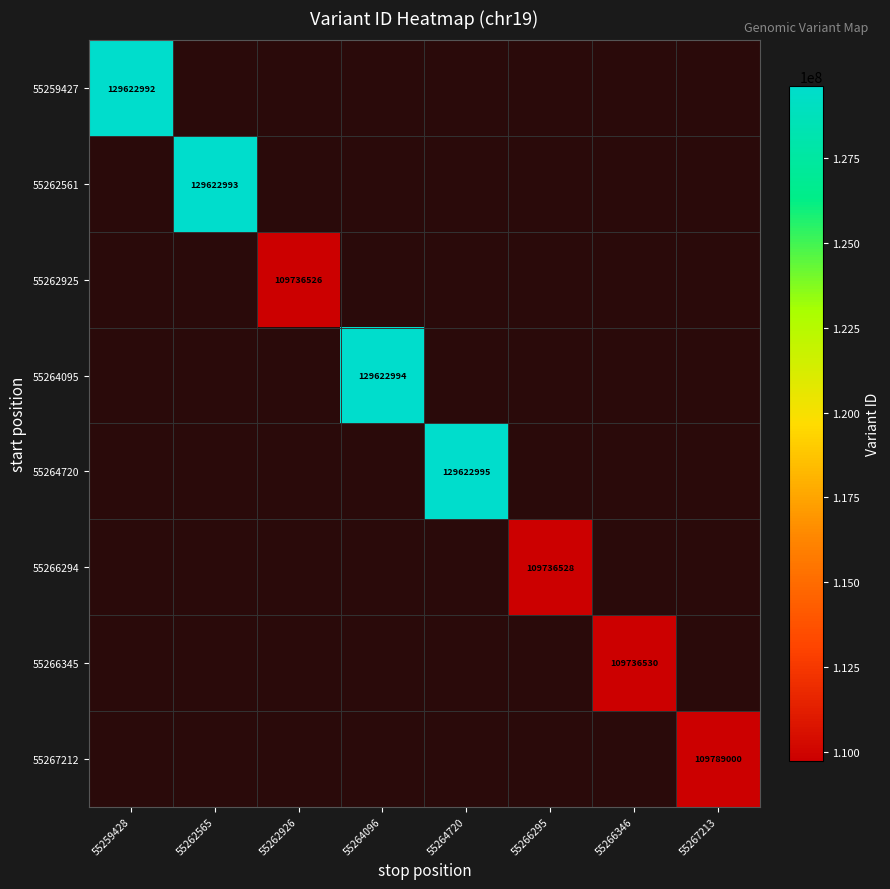

What is the minimum value shown in the chart?

109736526.0